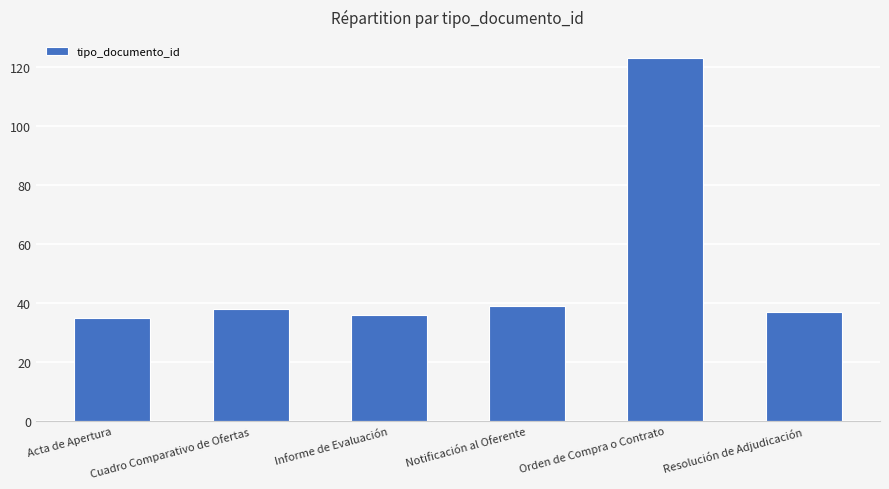

The chart shows a value of 59 at Cuadro Comparativo de Ofertas. True or false?

False